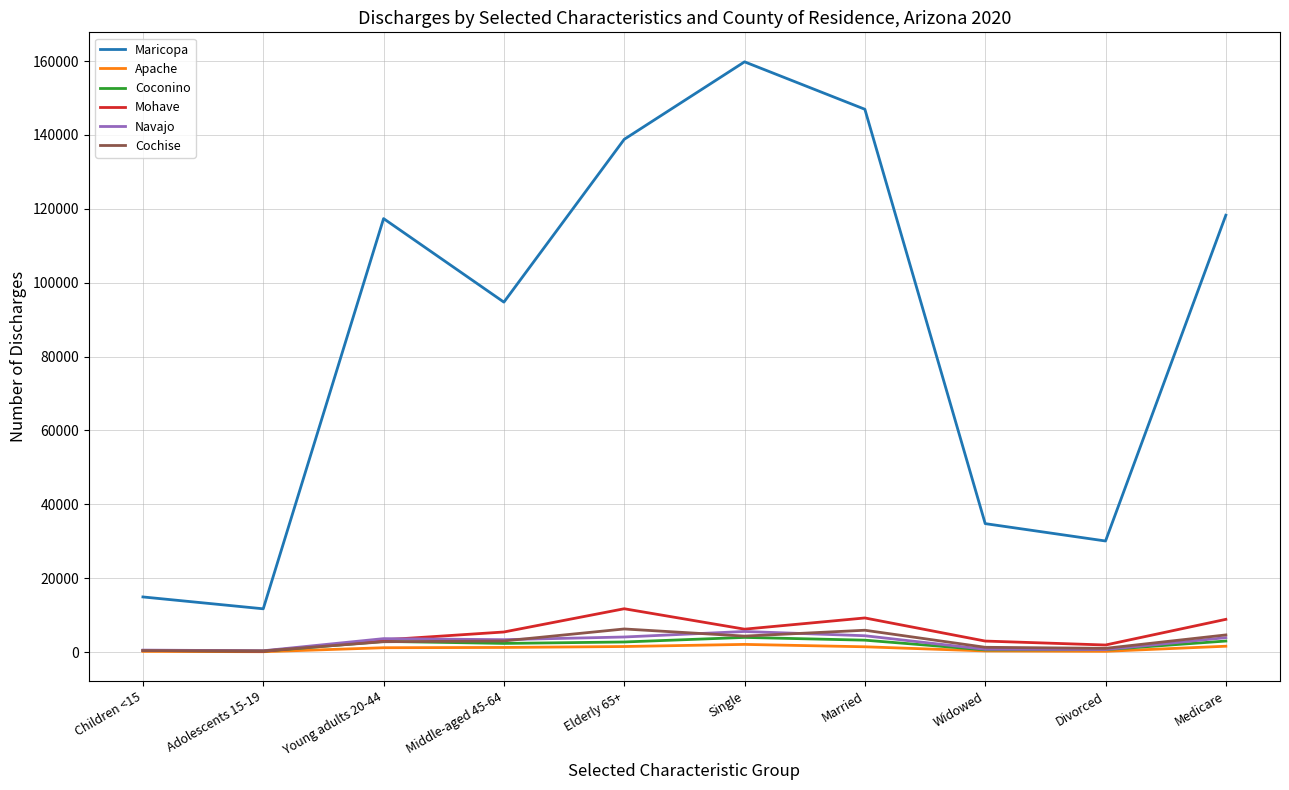

Which series has the largest range (max minus min)?

Maricopa